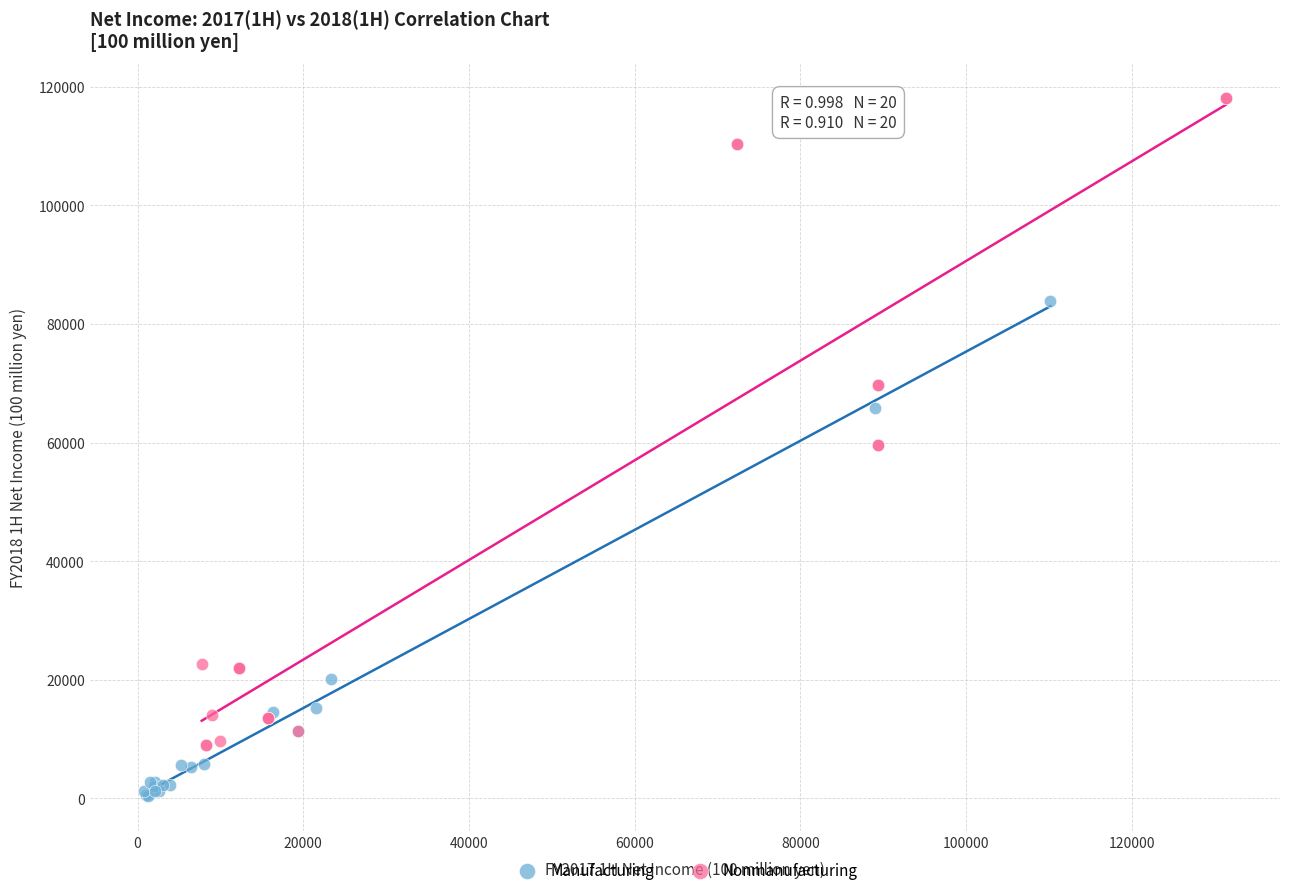

Which series reaches the minimum Y coordinate?

Manufacturing